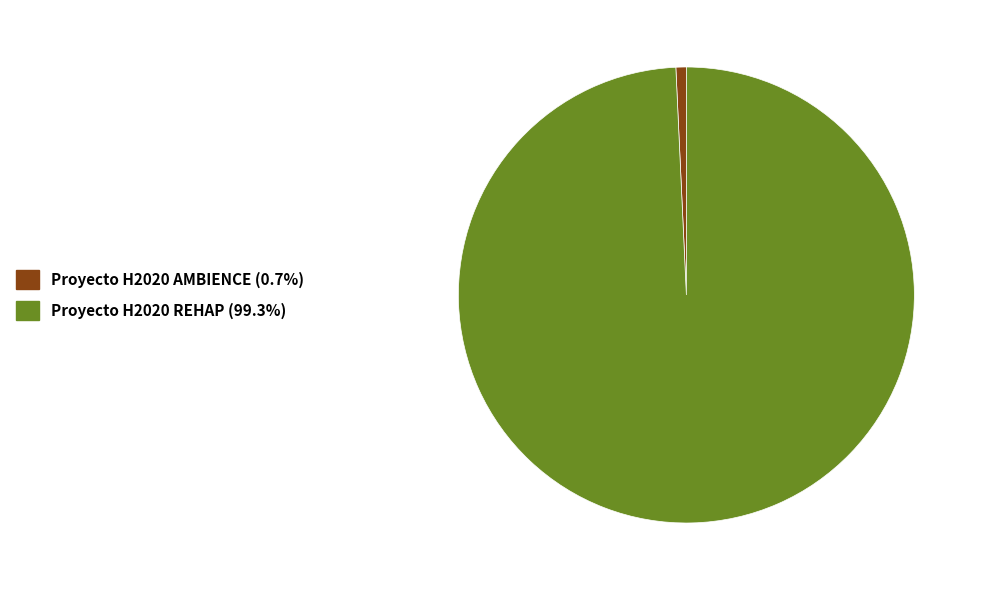

Does Proyecto H2020 AMBIENCE account for over 50% of the chart?

No